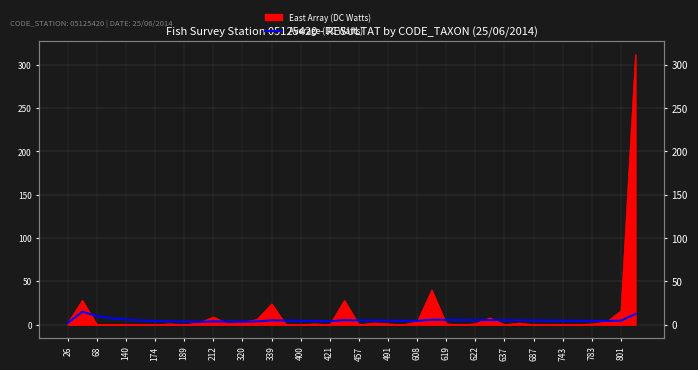

What is the label of the 32nd point from the left?

31